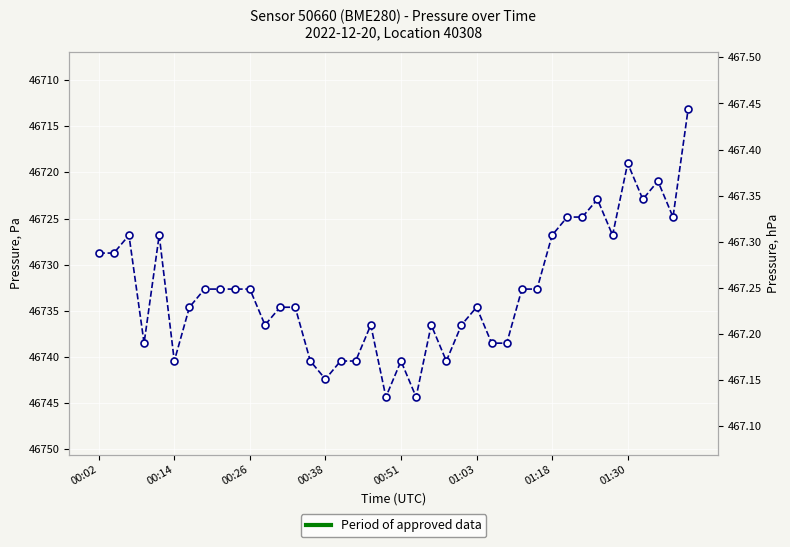

How many points are higher than both their immediate neighbors (excluding endpoints)?

10